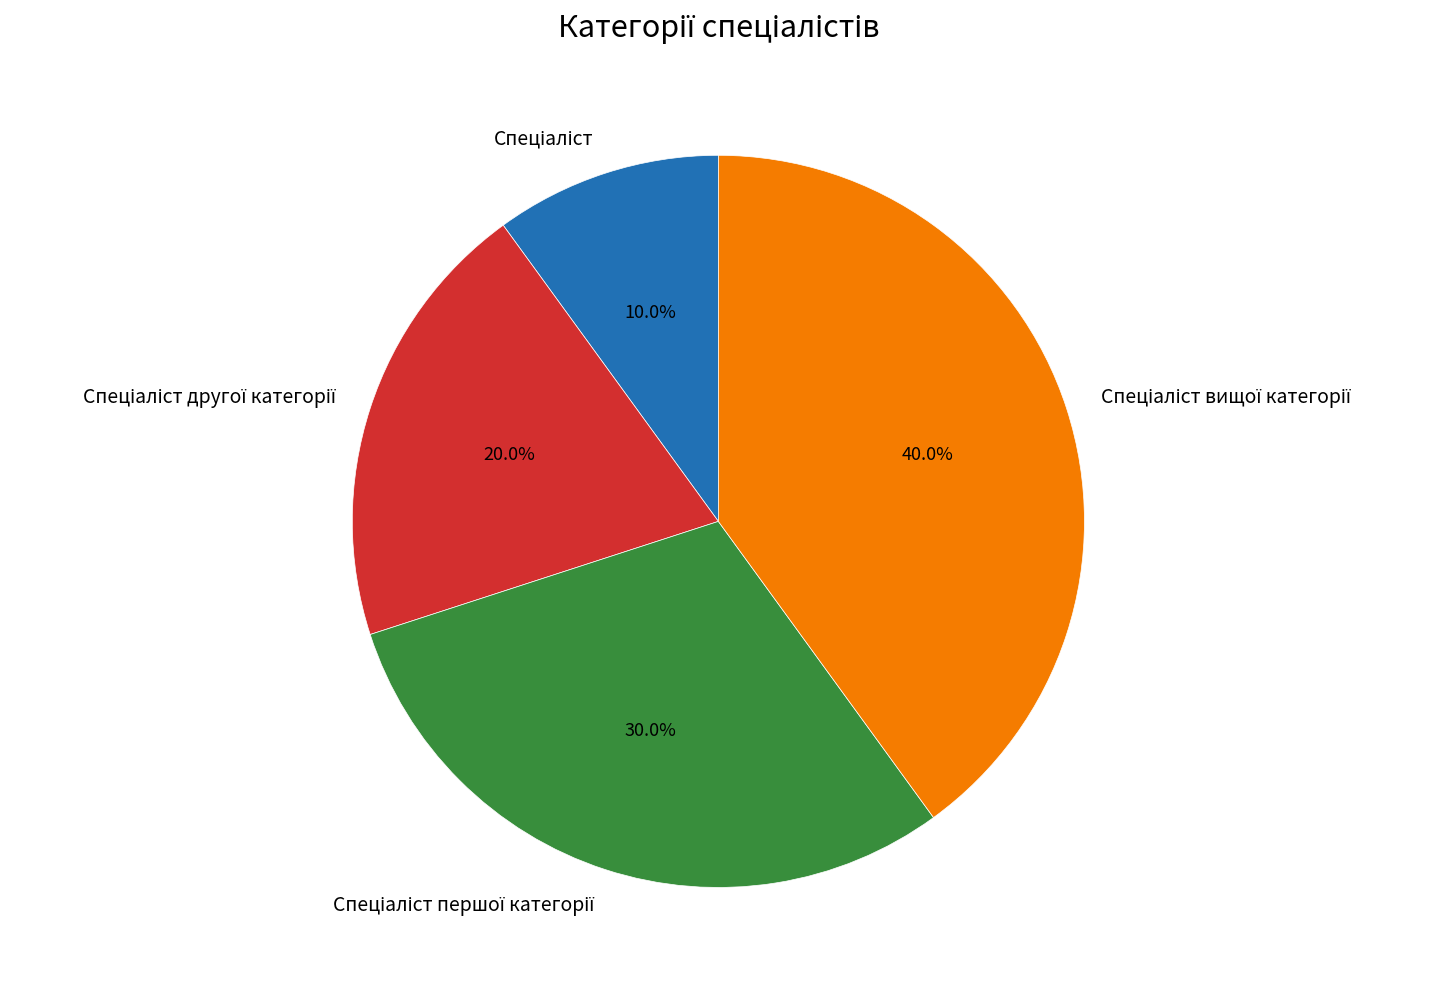

Is there any slice that represents more than half of the pie?

No